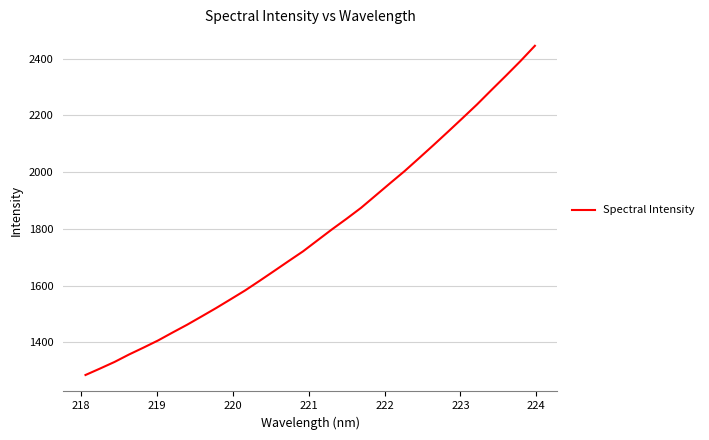

What is the minimum value shown in the chart?

1284.5